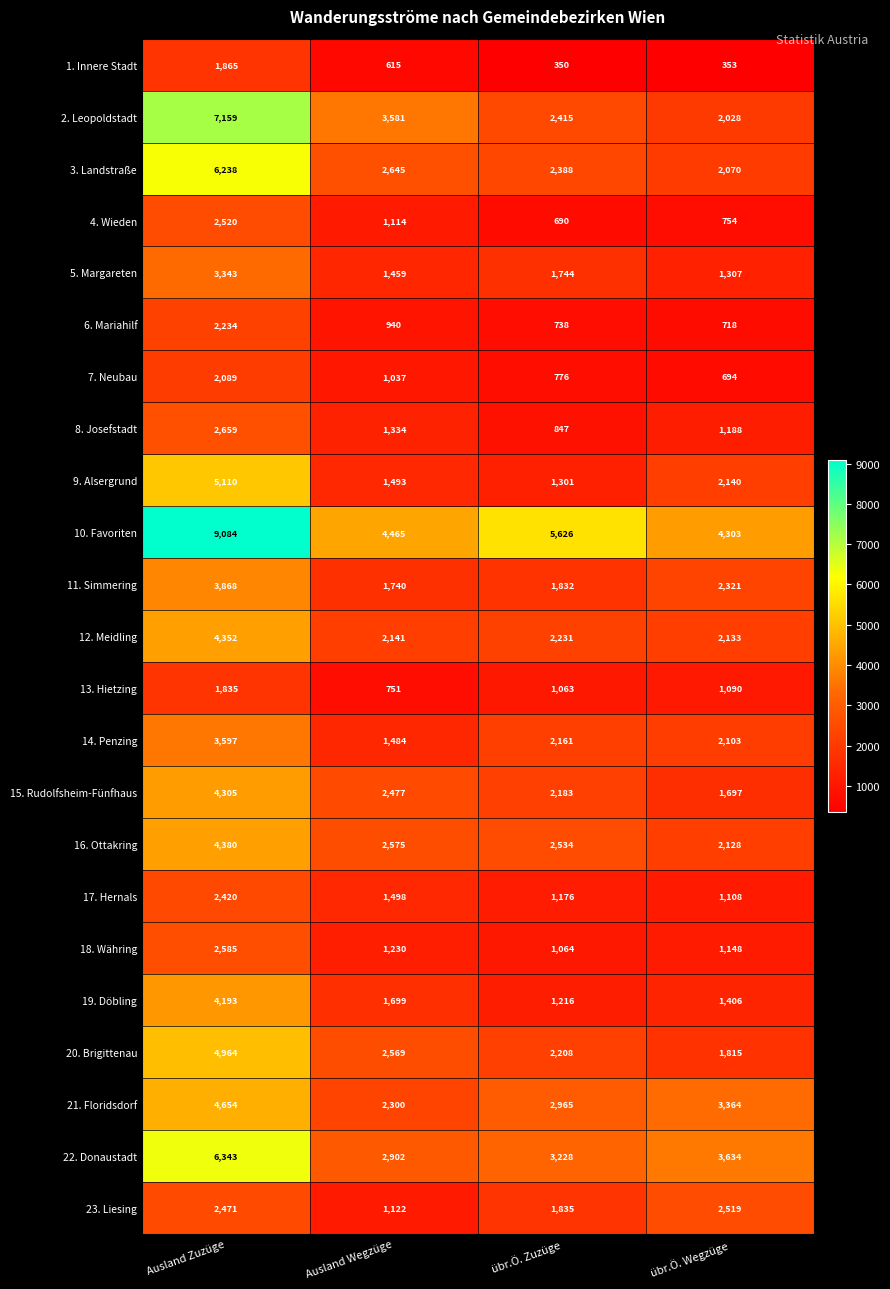

What is the difference between the second highest and second lowest values in the 22. Donaustadt series?

406